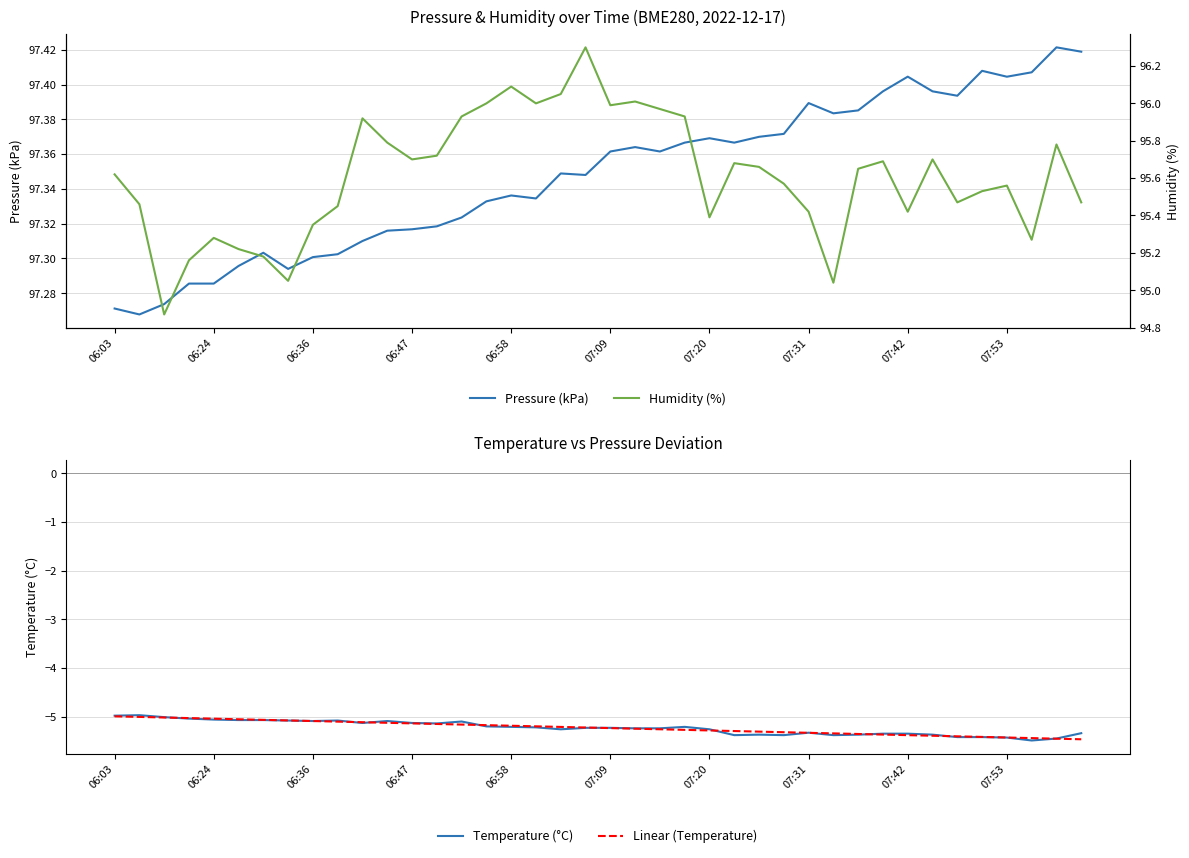

The Pressure (kPa) series shows 143.9 at 07:42. True or false?

False